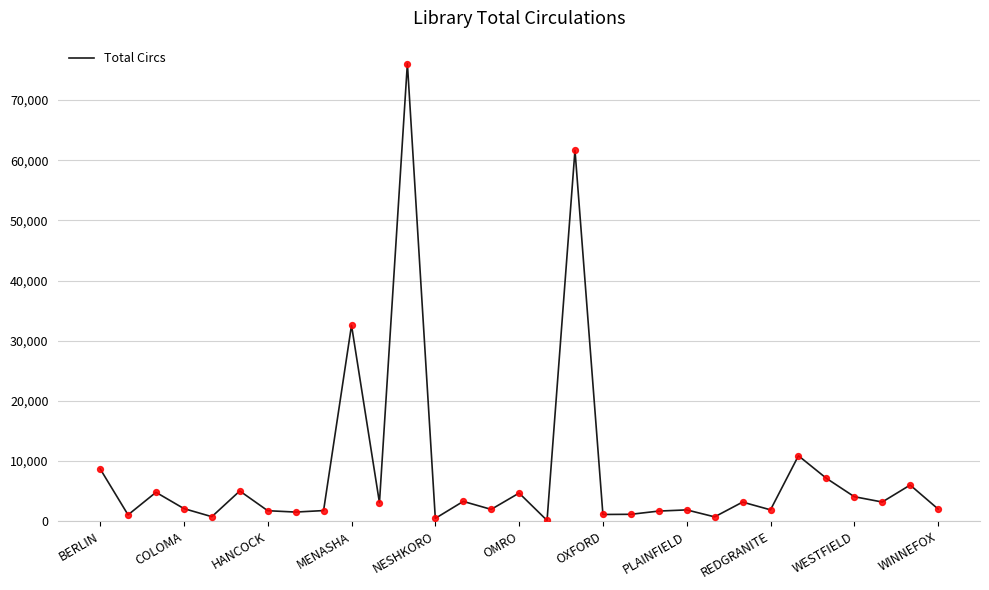

What is the maximum value shown in the chart?

76062